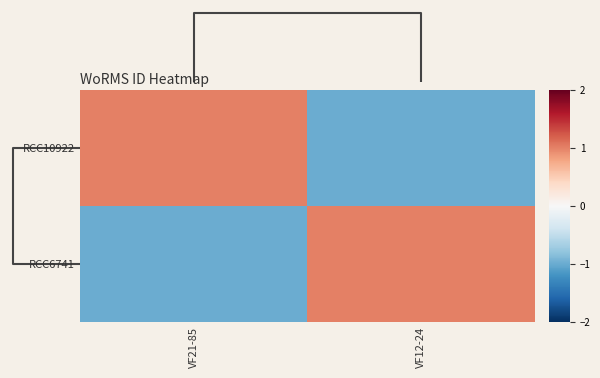

Reading right to left, what are all the values shown in this chart?

RCC10922: VF12-24=-1	VF21-85=1
RCC6741: VF12-24=1	VF21-85=-1